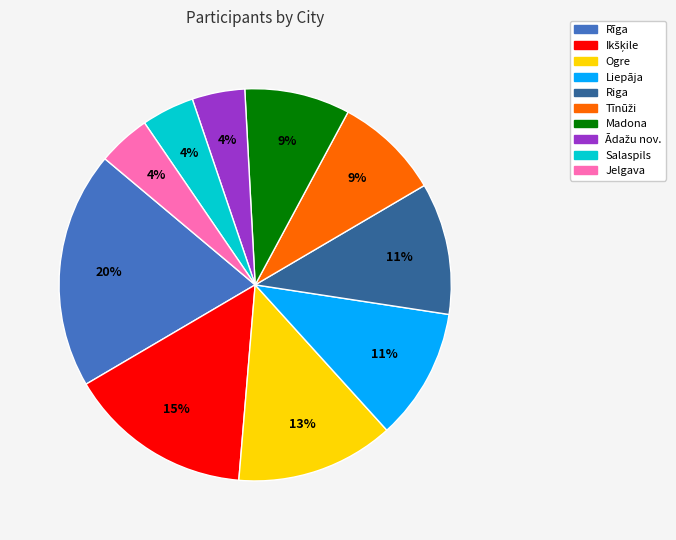

Which slice is the largest?

Rīga